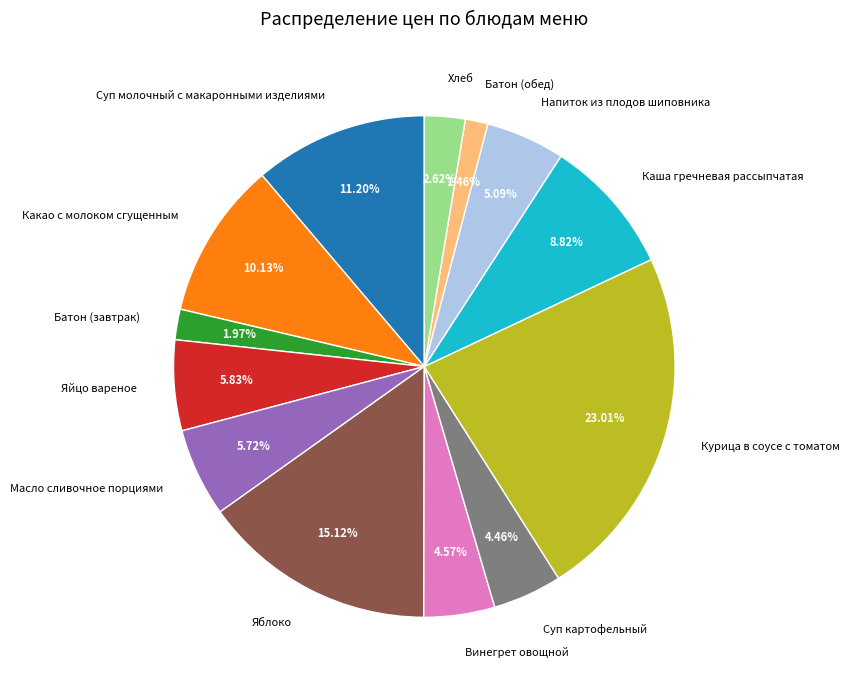

Is there a majority slice in this chart?

No